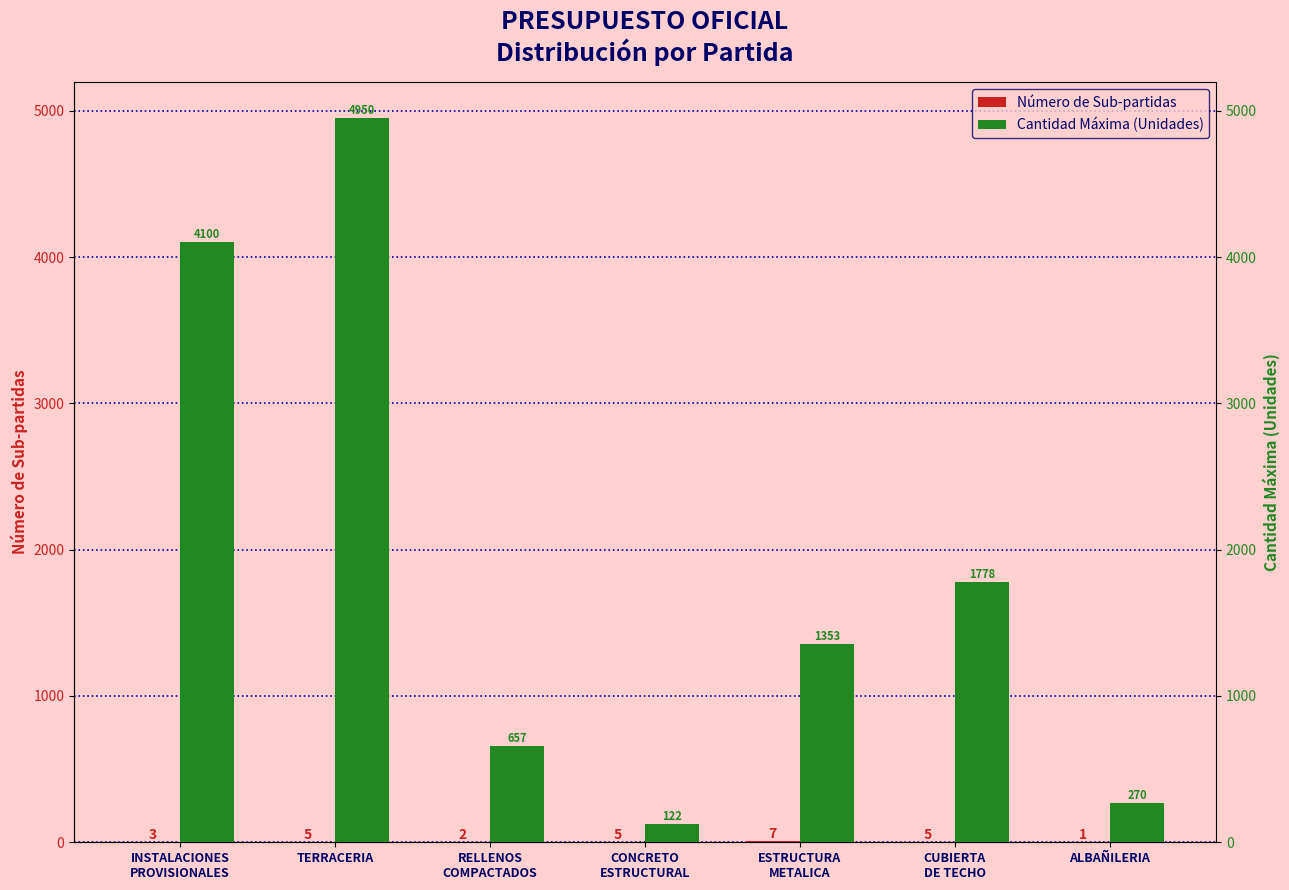

The Cantidad Máxima (Unidades) series shows 1352.5 at ESTRUCTURA
METALICA. True or false?

True